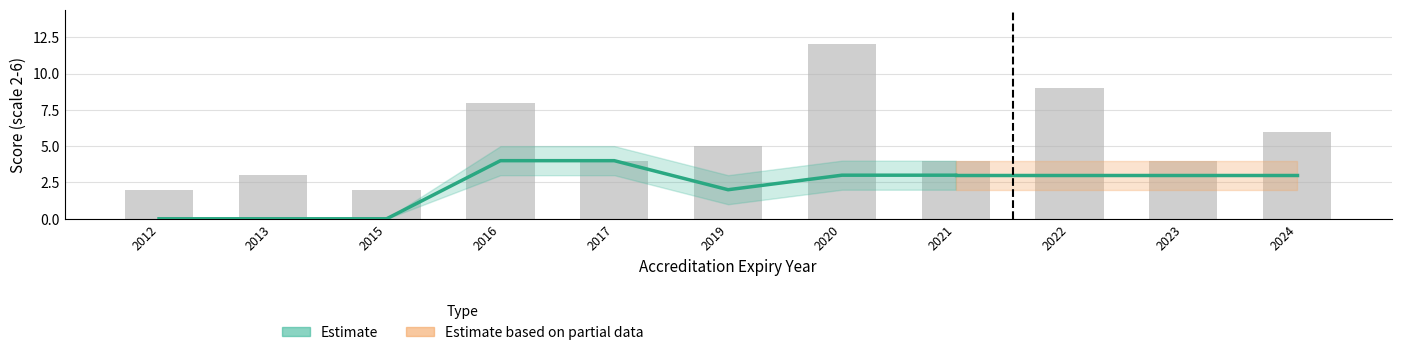

At which category is the sum across all series the highest?

2020